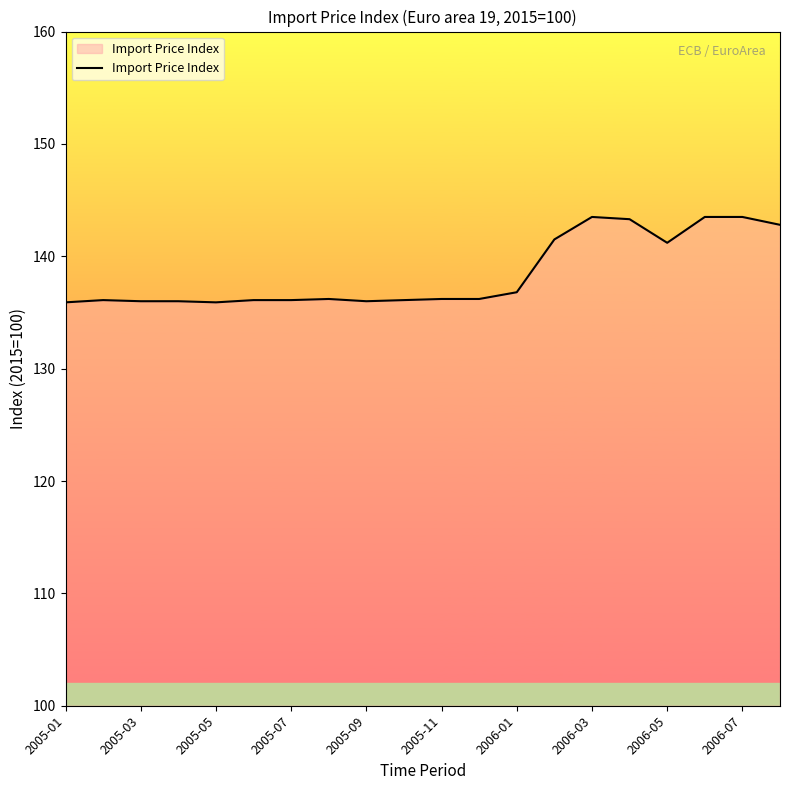

What is the difference between the maximum and minimum values?

7.6